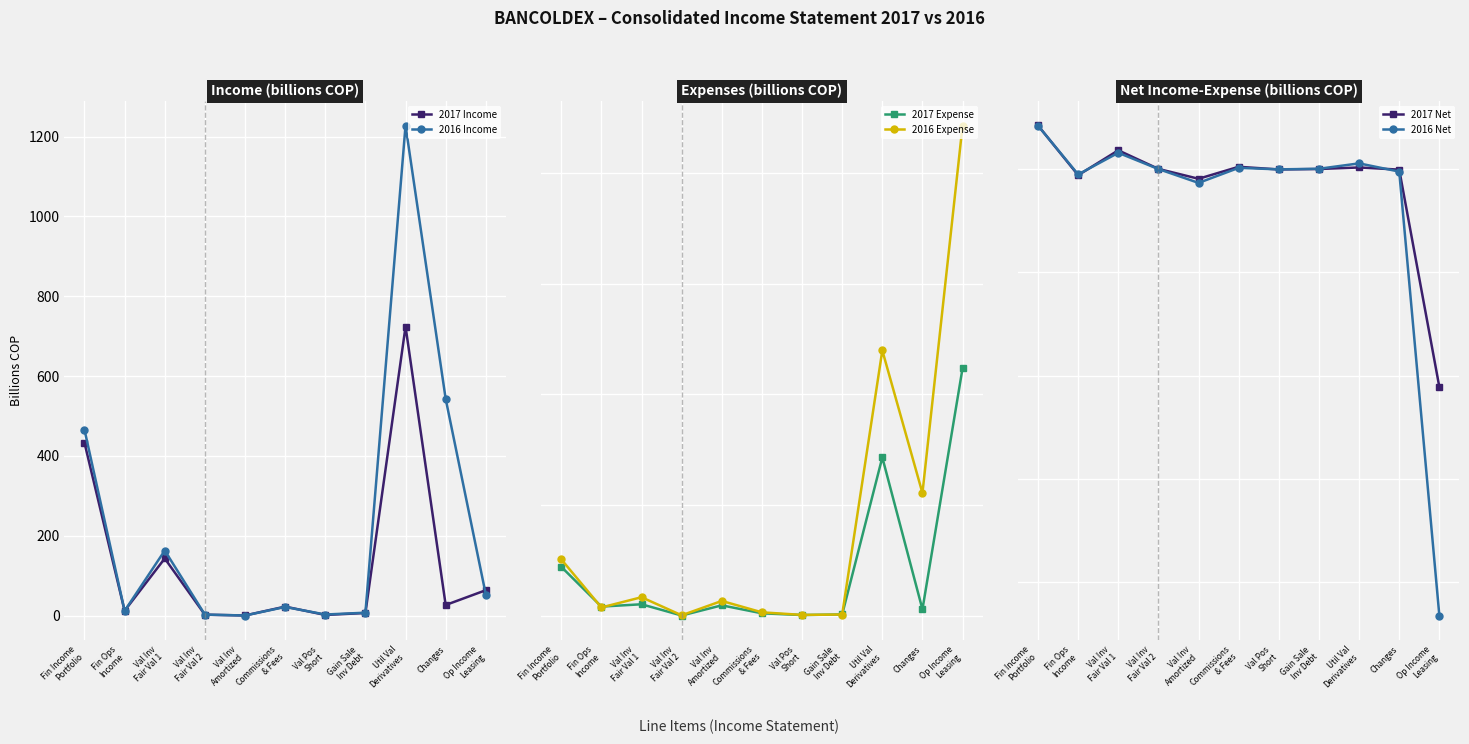

What is the label of the 11th point from the right?

Fin Income
Portfolio